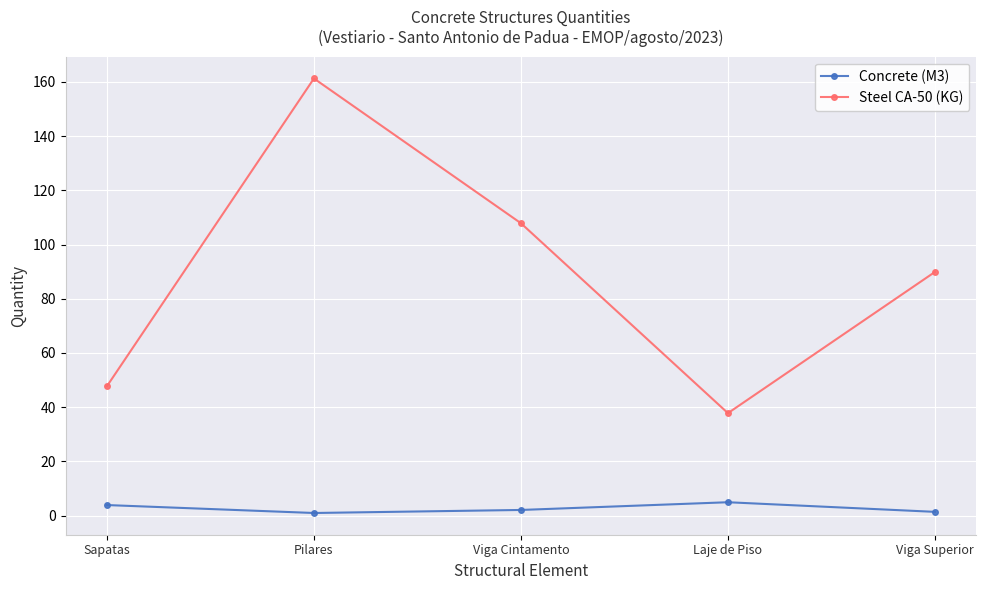

What is the difference between the maximum and minimum values in the Steel CA-50 (KG) series?

123.5